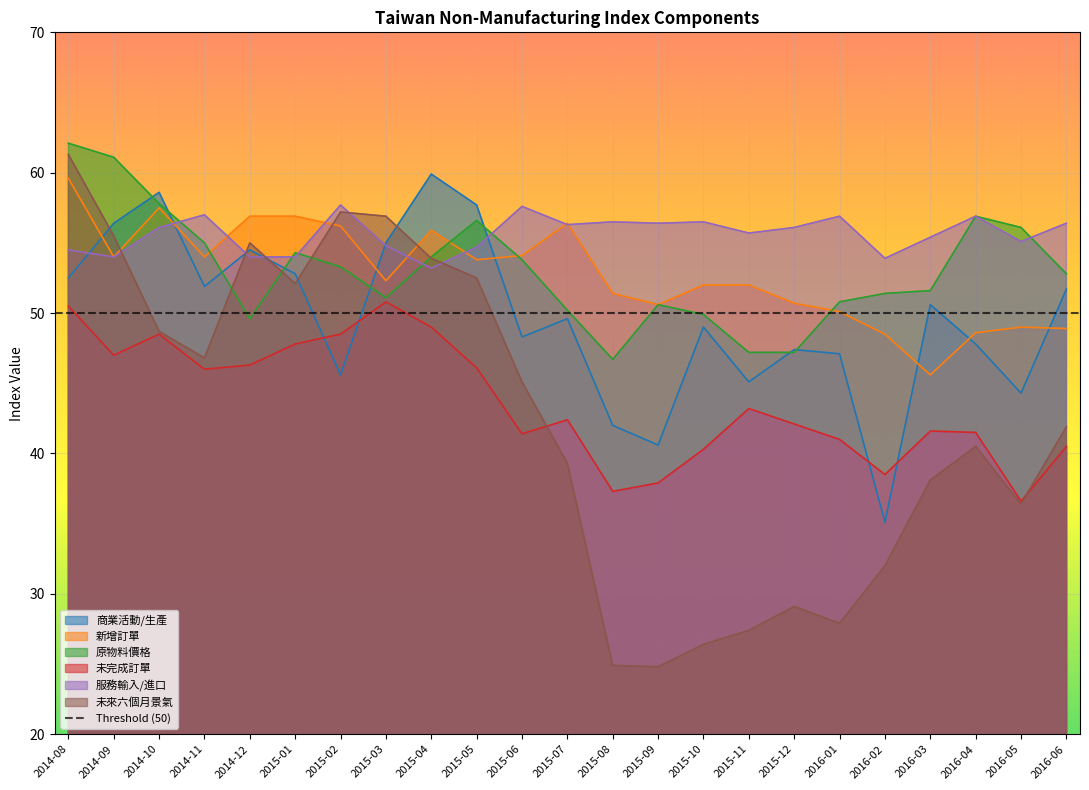

Which series ends up on top after the final intersection of 未來六個月景氣 and 商業活動/生產?

商業活動/生產